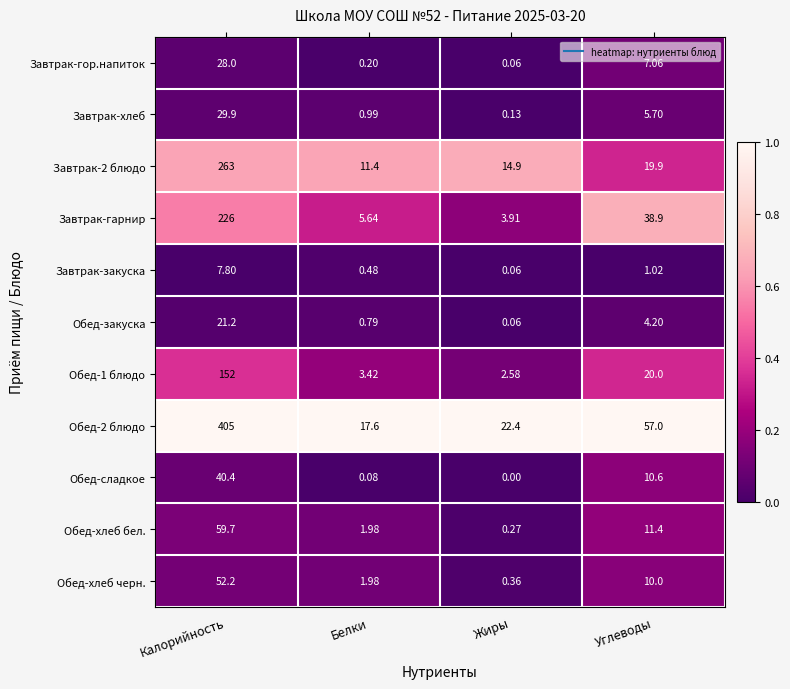

Rank the categories by Обед-2 блюдо value from lowest to highest.

Белки, Жиры, Углеводы, Калорийность